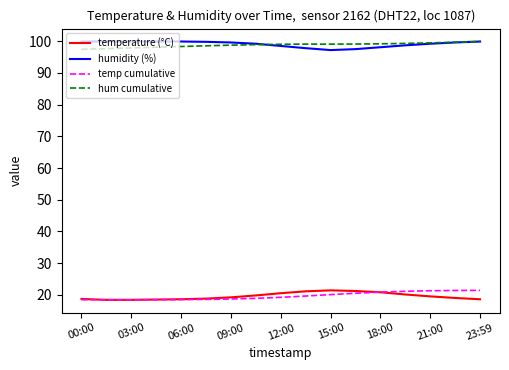

True or false: humidity (%) and temp cumulative intersect in this chart.

False